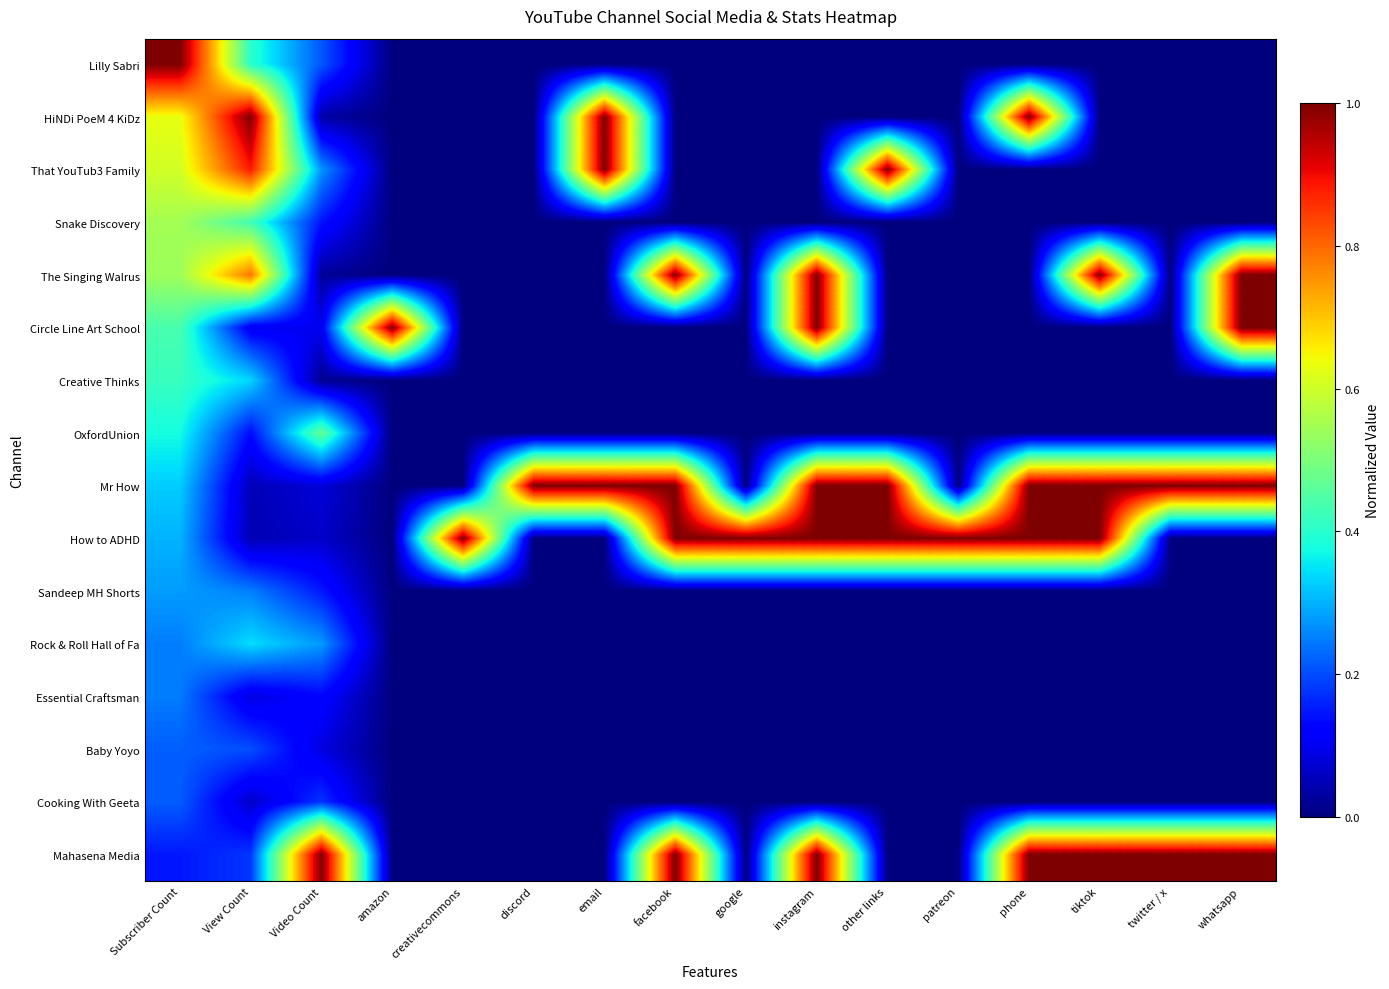

Reading left to right, transcribe all the data shown in this chart.

Lilly Sabri: Subscriber Count=1.0	View Count=0.4	Video Count=0.2	amazon=0.0	creativecommons=0.0	discord=0.0	email=0.0	facebook=0.0	google=0.0	instagram=0.0	other links=0.0	patreon=0.0	phone=0.0	tiktok=0.0	twitter / x=0.0	whatsapp=0.0
HiNDi PoeM 4 KiDz: Subscriber Count=0.6	View Count=1.0	Video Count=0.0	amazon=0.0	creativecommons=0.0	discord=0.0	email=1.0	facebook=0.0	google=0.0	instagram=0.0	other links=0.0	patreon=0.0	phone=1.0	tiktok=0.0	twitter / x=0.0	whatsapp=0.0
That YouTub3 Family: Subscriber Count=0.6	View Count=0.9	Video Count=0.3	amazon=0.0	creativecommons=0.0	discord=0.0	email=1.0	facebook=0.0	google=0.0	instagram=0.0	other links=1.0	patreon=0.0	phone=0.0	tiktok=0.0	twitter / x=0.0	whatsapp=0.0
Snake Discovery: Subscriber Count=0.5	View Count=0.4	Video Count=0.1	amazon=0.0	creativecommons=0.0	discord=0.0	email=0.0	facebook=0.0	google=0.0	instagram=0.0	other links=0.0	patreon=0.0	phone=0.0	tiktok=0.0	twitter / x=0.0	whatsapp=0.0
The Singing Walrus: Subscriber Count=0.5	View Count=0.8	Video Count=0.0	amazon=0.0	creativecommons=0.0	discord=0.0	email=0.0	facebook=1.0	google=0.0	instagram=1.0	other links=0.0	patreon=0.0	phone=0.0	tiktok=1.0	twitter / x=0.0	whatsapp=1.0
Circle Line Art School: Subscriber Count=0.4	View Count=0.1	Video Count=0.1	amazon=1.0	creativecommons=0.0	discord=0.0	email=0.0	facebook=0.0	google=0.0	instagram=1.0	other links=0.0	patreon=0.0	phone=0.0	tiktok=0.0	twitter / x=0.0	whatsapp=1.0
Creative Thinks: Subscriber Count=0.4	View Count=0.3	Video Count=0.0	amazon=0.0	creativecommons=0.0	discord=0.0	email=0.0	facebook=0.0	google=0.0	instagram=0.0	other links=0.0	patreon=0.0	phone=0.0	tiktok=0.0	twitter / x=0.0	whatsapp=0.0
OxfordUnion: Subscriber Count=0.4	View Count=0.1	Video Count=0.5	amazon=0.0	creativecommons=0.0	discord=0.0	email=0.0	facebook=0.0	google=0.0	instagram=0.0	other links=0.0	patreon=0.0	phone=0.0	tiktok=0.0	twitter / x=0.0	whatsapp=0.0
Mr How: Subscriber Count=0.3	View Count=0.1	Video Count=0.1	amazon=0.0	creativecommons=0.0	discord=1.0	email=1.0	facebook=1.0	google=0.0	instagram=1.0	other links=1.0	patreon=0.0	phone=1.0	tiktok=1.0	twitter / x=1.0	whatsapp=1.0
How to ADHD: Subscriber Count=0.3	View Count=0.0	Video Count=0.1	amazon=0.0	creativecommons=1.0	discord=0.0	email=0.0	facebook=1.0	google=1.0	instagram=1.0	other links=1.0	patreon=1.0	phone=1.0	tiktok=1.0	twitter / x=0.0	whatsapp=0.0
Sandeep MH Shorts: Subscriber Count=0.3	View Count=0.3	Video Count=0.1	amazon=0.0	creativecommons=0.0	discord=0.0	email=0.0	facebook=0.0	google=0.0	instagram=0.0	other links=0.0	patreon=0.0	phone=0.0	tiktok=0.0	twitter / x=0.0	whatsapp=0.0
Rock & Roll Hall of Fa: Subscriber Count=0.2	View Count=0.3	Video Count=0.3	amazon=0.0	creativecommons=0.0	discord=0.0	email=0.0	facebook=0.0	google=0.0	instagram=0.0	other links=0.0	patreon=0.0	phone=0.0	tiktok=0.0	twitter / x=0.0	whatsapp=0.0
Essential Craftsman: Subscriber Count=0.2	View Count=0.1	Video Count=0.1	amazon=0.0	creativecommons=0.0	discord=0.0	email=0.0	facebook=0.0	google=0.0	instagram=0.0	other links=0.0	patreon=0.0	phone=0.0	tiktok=0.0	twitter / x=0.0	whatsapp=0.0
Baby Yoyo: Subscriber Count=0.2	View Count=0.2	Video Count=0.1	amazon=0.0	creativecommons=0.0	discord=0.0	email=0.0	facebook=0.0	google=0.0	instagram=0.0	other links=0.0	patreon=0.0	phone=0.0	tiktok=0.0	twitter / x=0.0	whatsapp=0.0
Cooking With Geeta: Subscriber Count=0.2	View Count=0.1	Video Count=0.2	amazon=0.0	creativecommons=0.0	discord=0.0	email=0.0	facebook=0.0	google=0.0	instagram=0.0	other links=0.0	patreon=0.0	phone=0.0	tiktok=0.0	twitter / x=0.0	whatsapp=0.0
Mahasena Media: Subscriber Count=0.1	View Count=0.2	Video Count=1.0	amazon=0.0	creativecommons=0.0	discord=0.0	email=0.0	facebook=1.0	google=0.0	instagram=1.0	other links=0.0	patreon=0.0	phone=1.0	tiktok=1.0	twitter / x=1.0	whatsapp=1.0